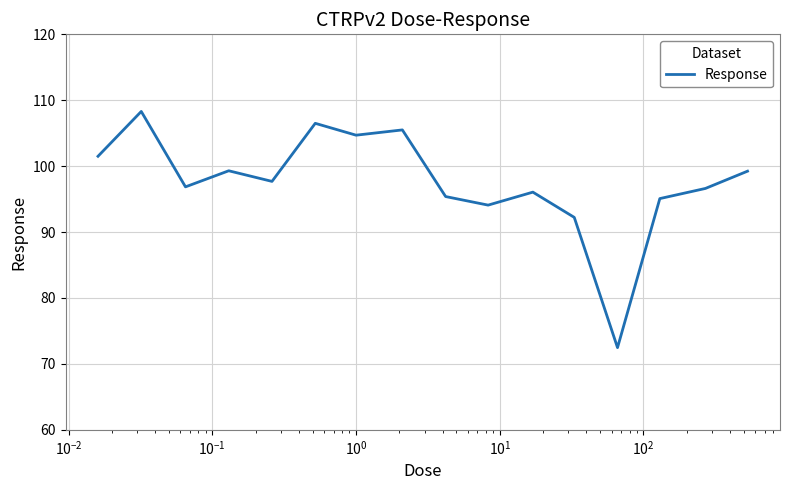

What is the smallest value displayed?

72.5